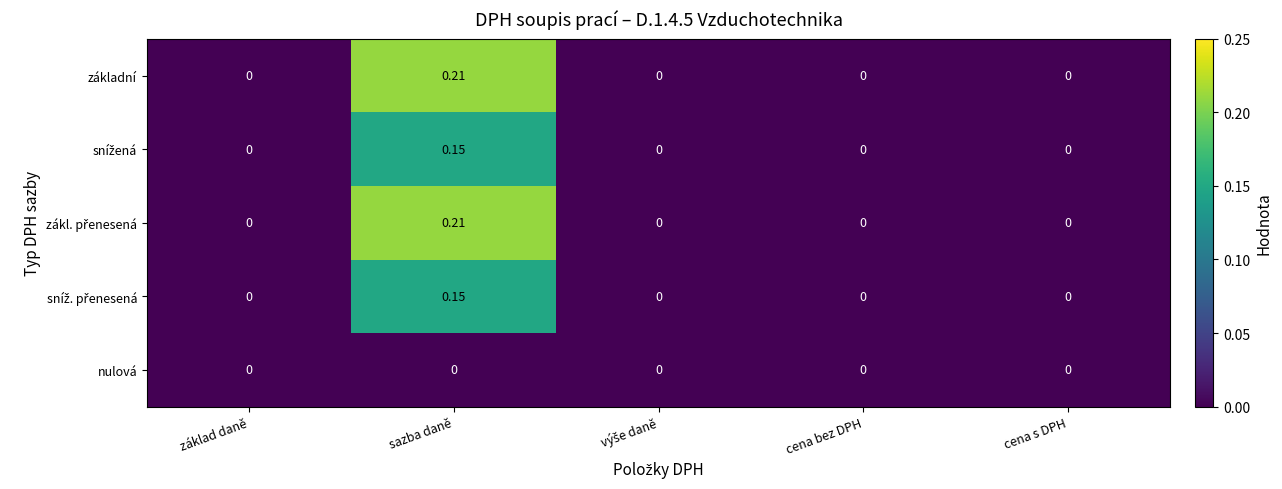

At which category is the sum across all series the highest?

sazba daně